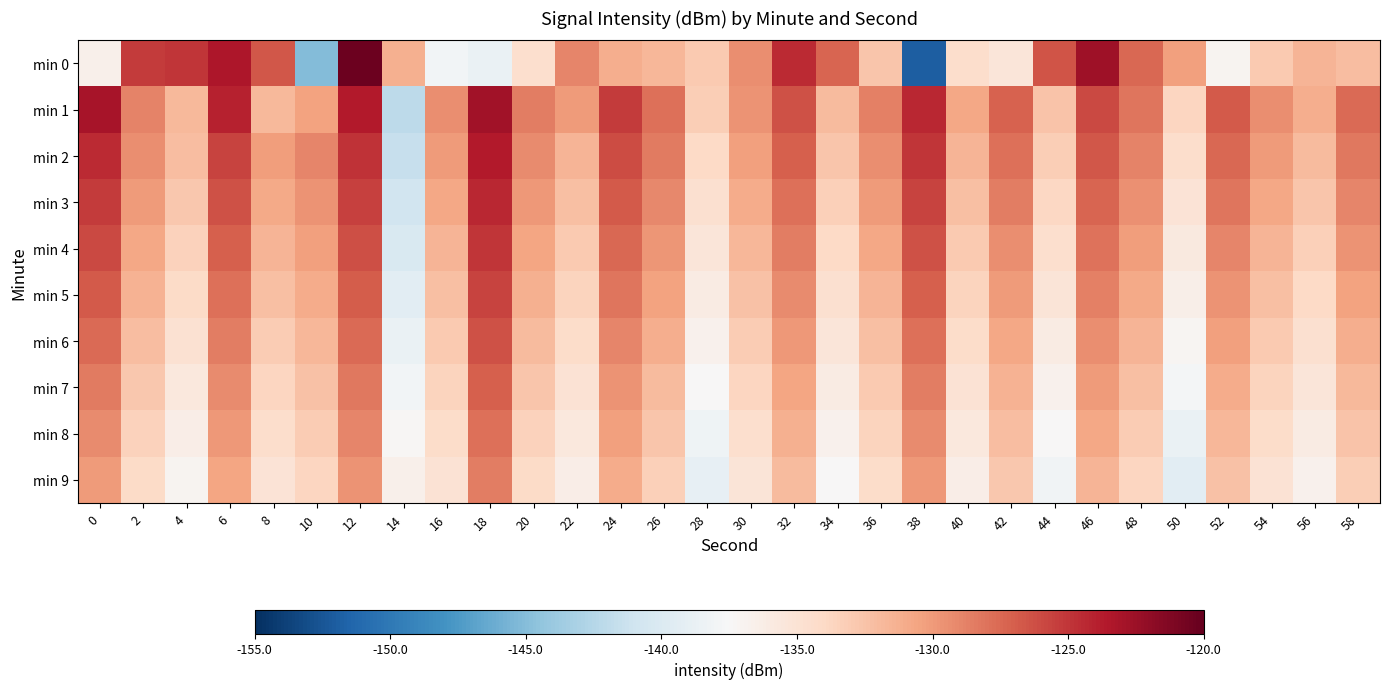

Count the number of categories in the chart.

30